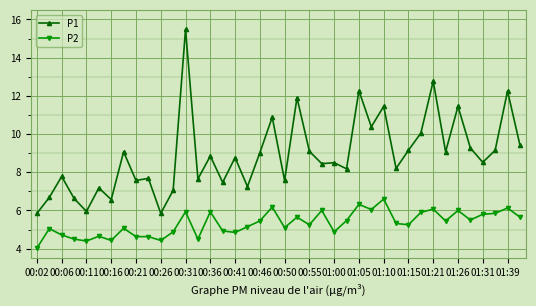

What is the sum of all P2 values?

212.6